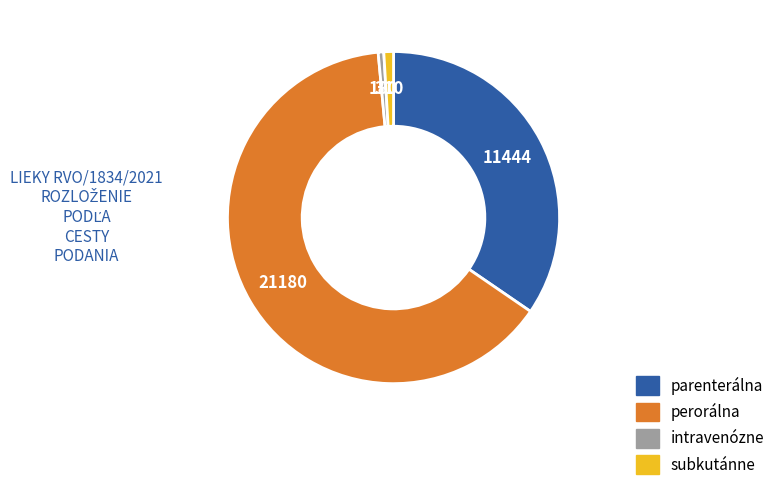

Does any single category account for the majority?

Yes